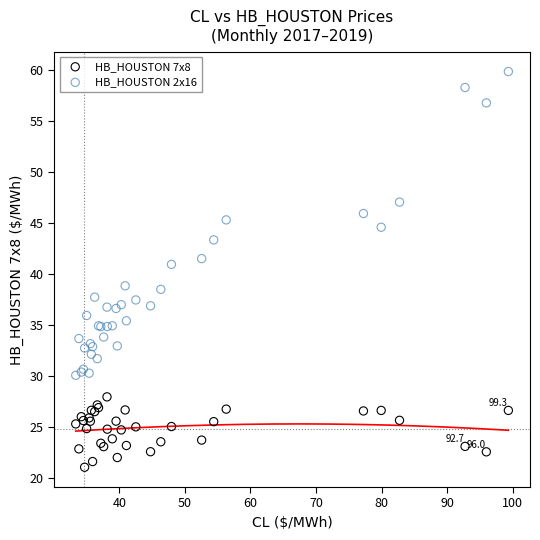

Which series has the largest Y range (max minus min)?

HB_HOUSTON 2x16